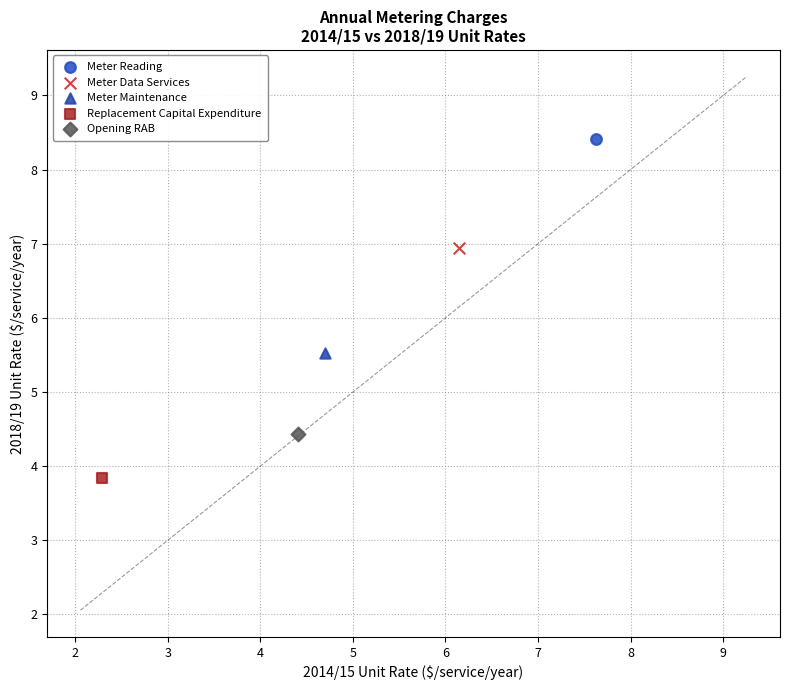

What are all the series names shown in the legend?

Meter Reading, Meter Data Services, Meter Maintenance, Replacement Capital Expenditure, Opening RAB